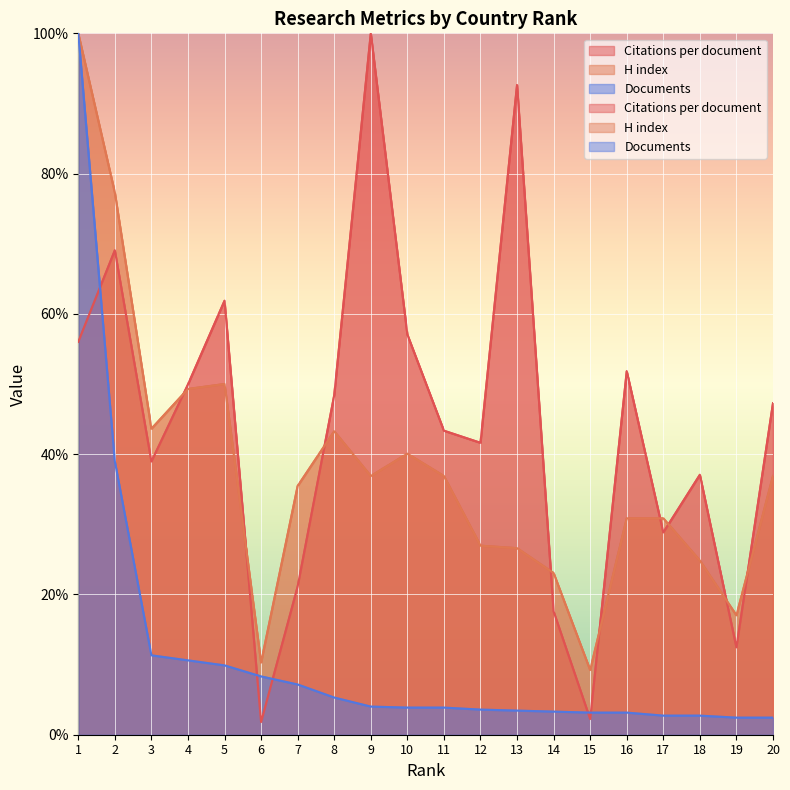

What are all the series names shown in the legend?

Citations per document, H index, Documents